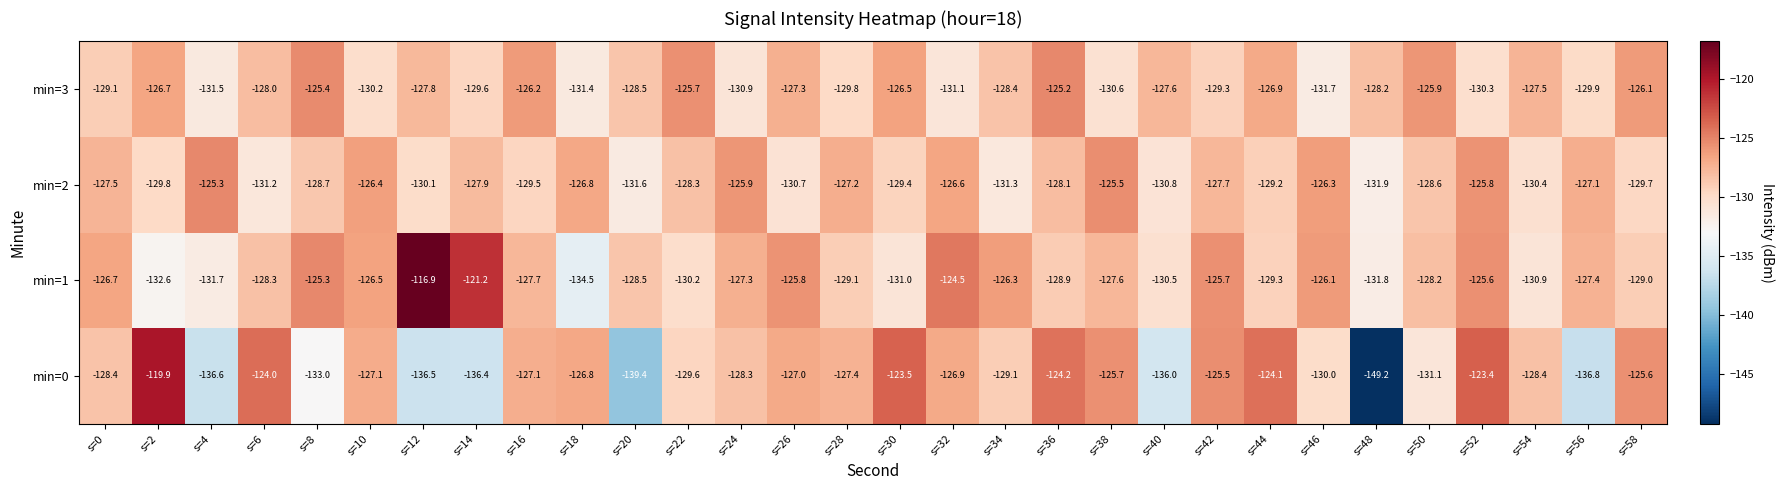

What is the sum of all min=2 values?

-3855.3